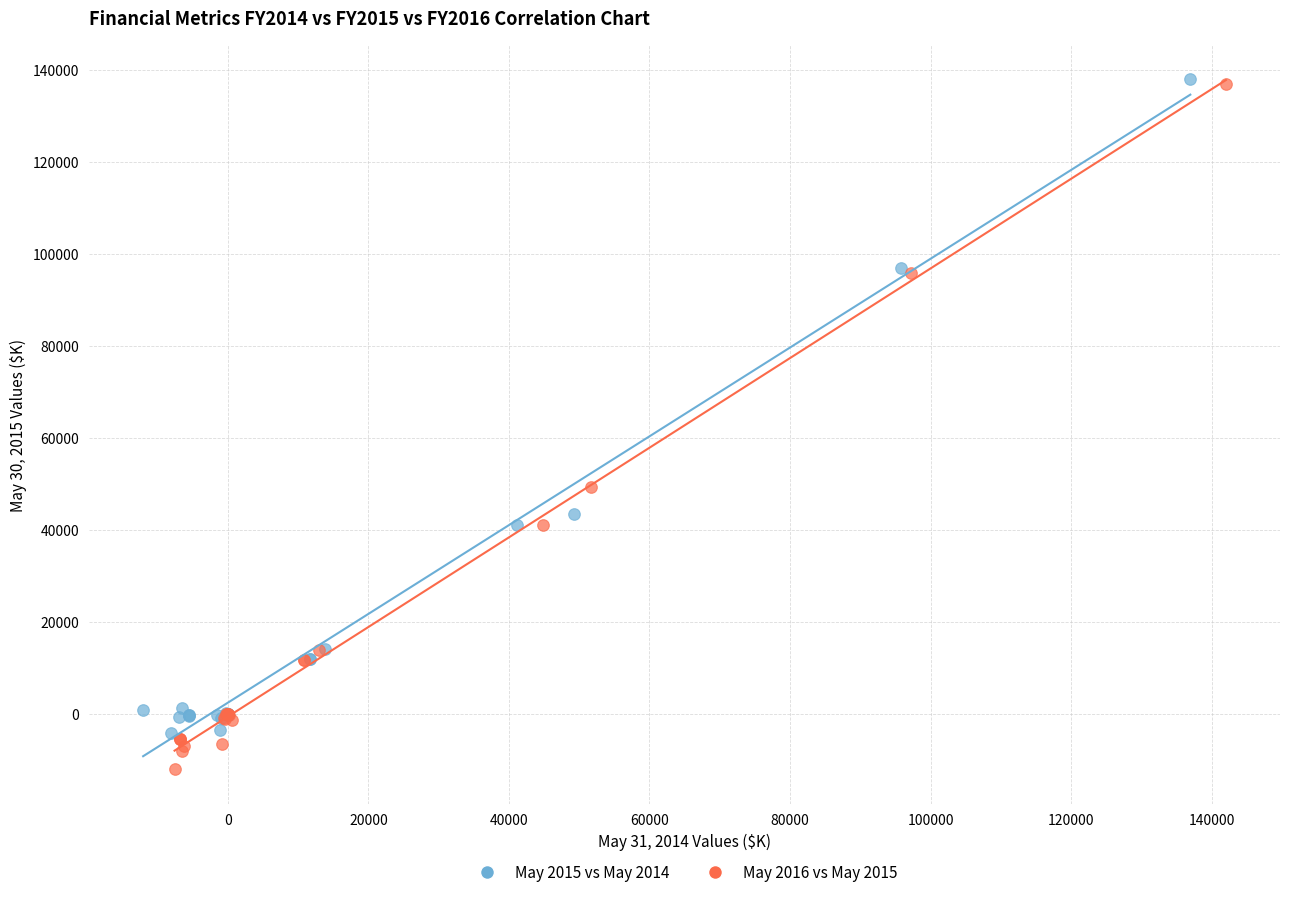

Which series has the largest Y range (max minus min)?

May 2016 vs May 2015